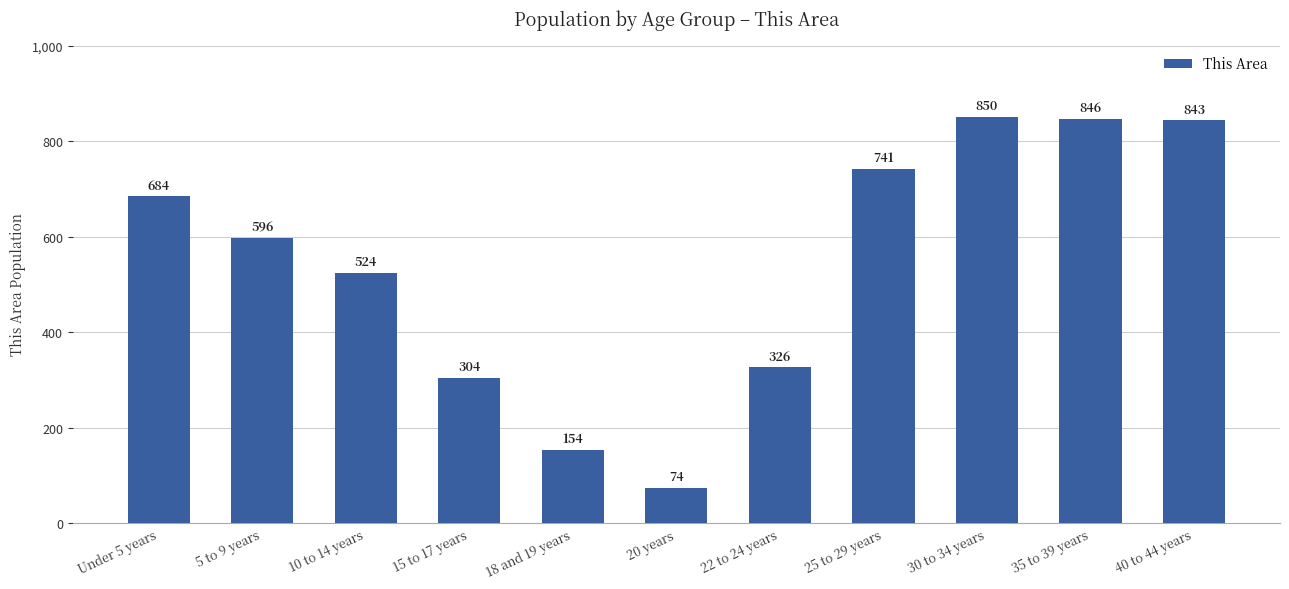

What is the greatest value displayed?

850